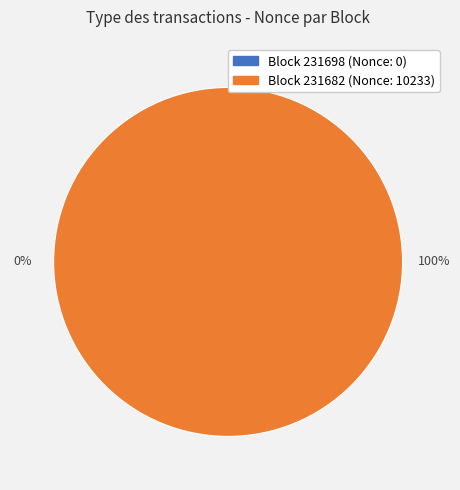

To the nearest percent, what percentage of the pie is 231682?

100%